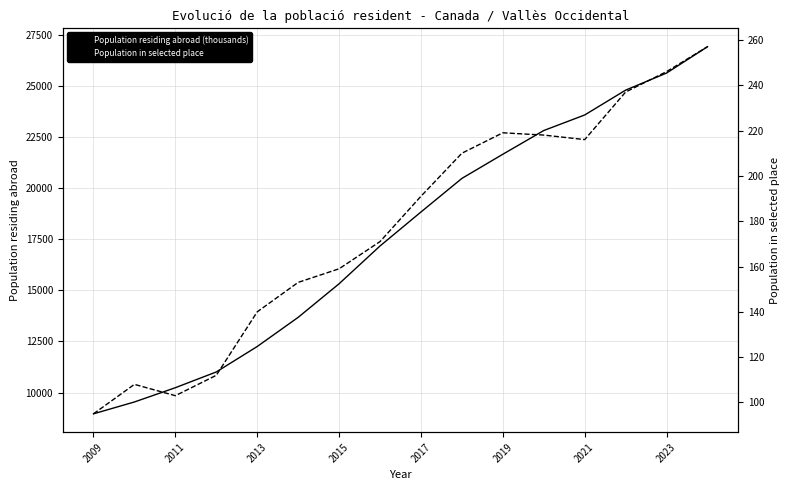

In Population in selected place, how many points are lower than both neighbors (excluding endpoints)?

2